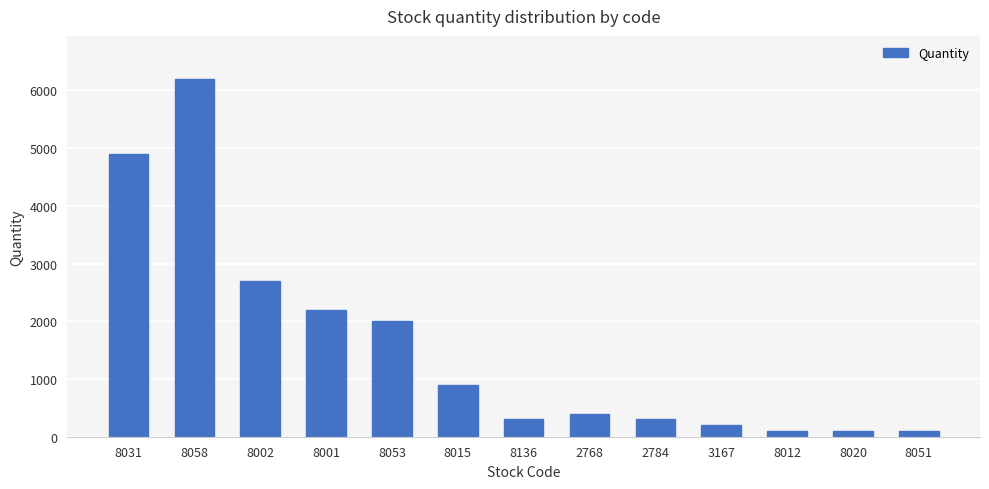

What is the difference between the maximum and minimum values?

6100